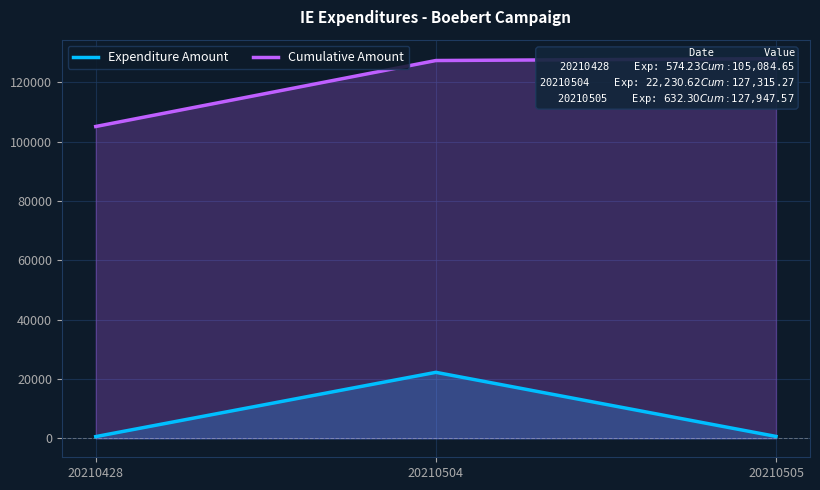

What is the maximum value shown in the chart?

127947.6